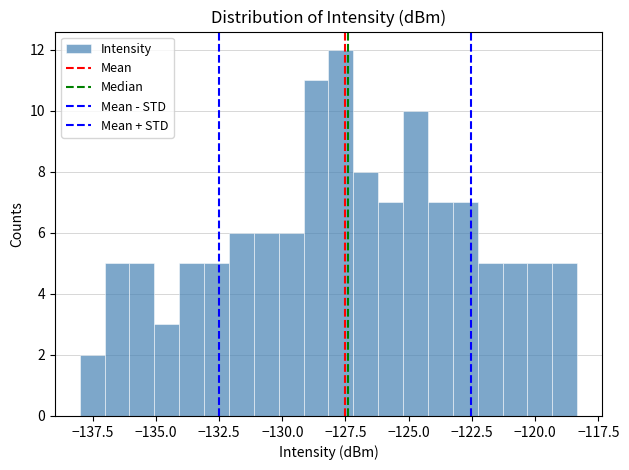

Read against the x-axis, roughly where is the centre of the tallest bar?

-127.5